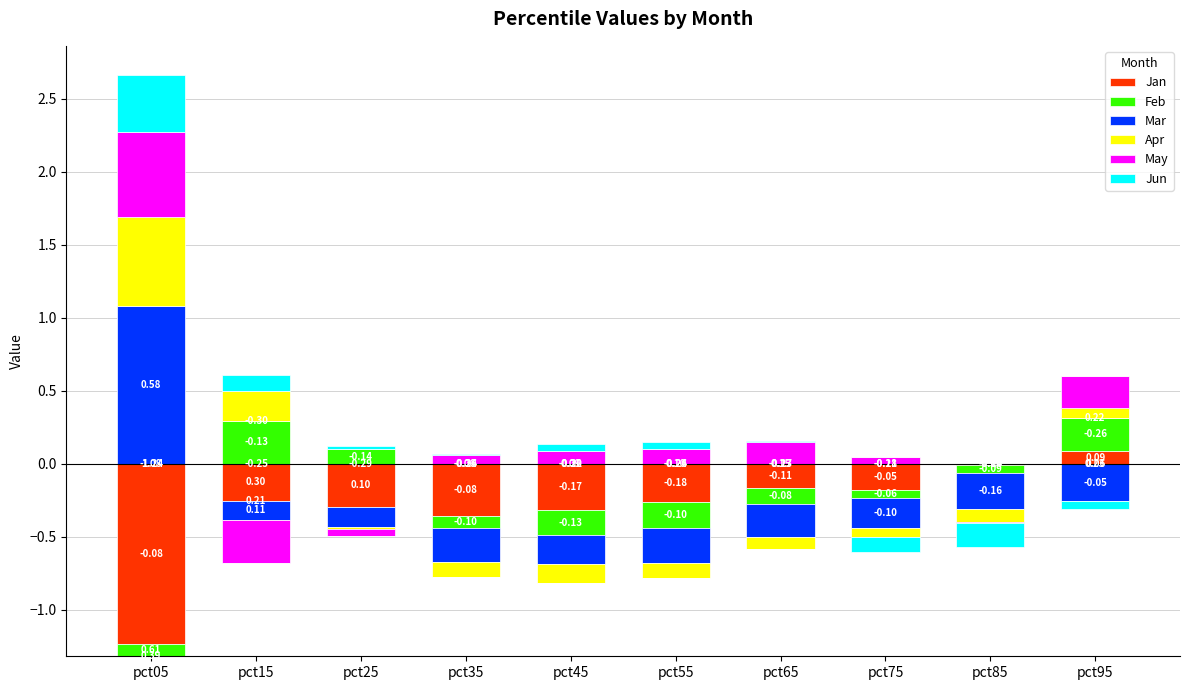

How many positive values does the Jan series have?

1